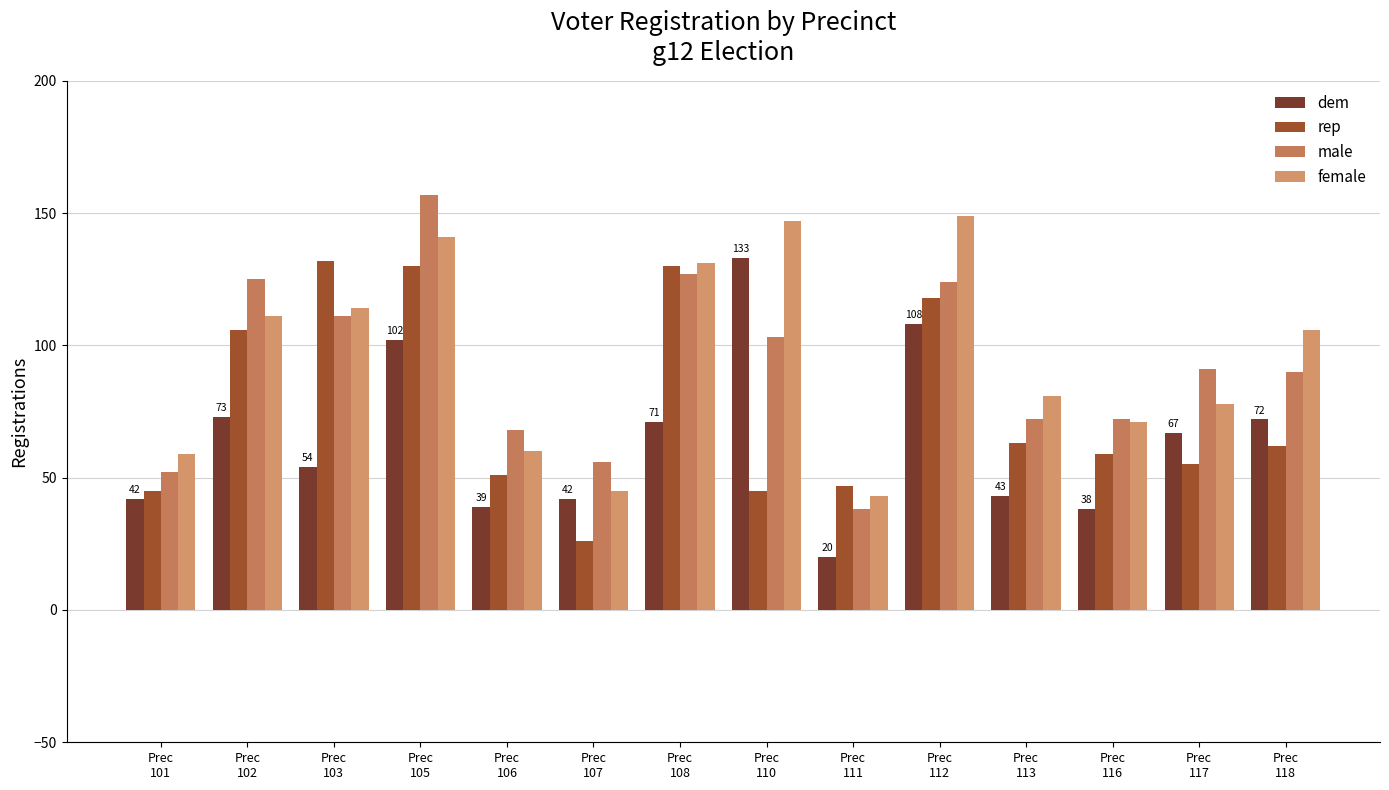

Which label corresponds to the largest value in the chart?

Prec
105